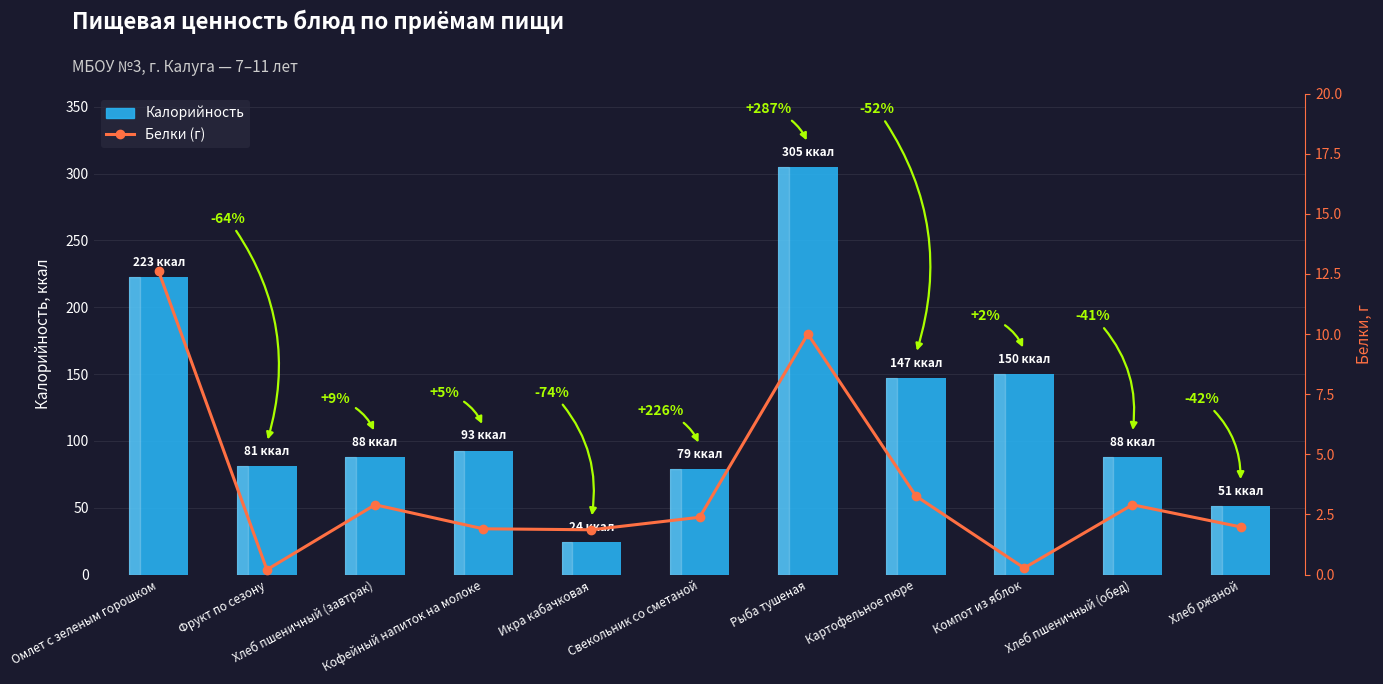

What are all the series names shown in the legend?

Калорийность, Белки (г)